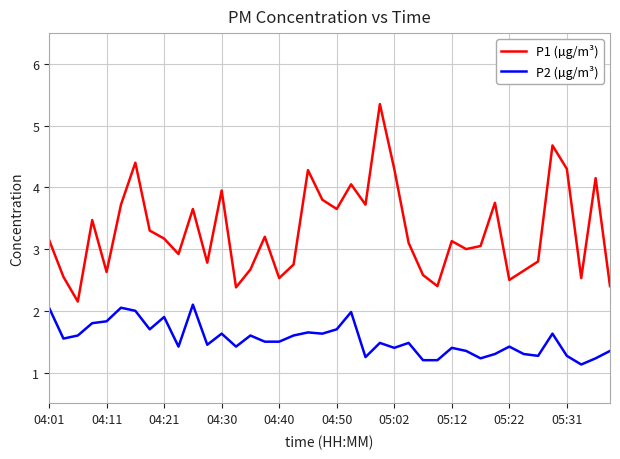

Which series has the largest total across all categories?

P1 (µg/m³)